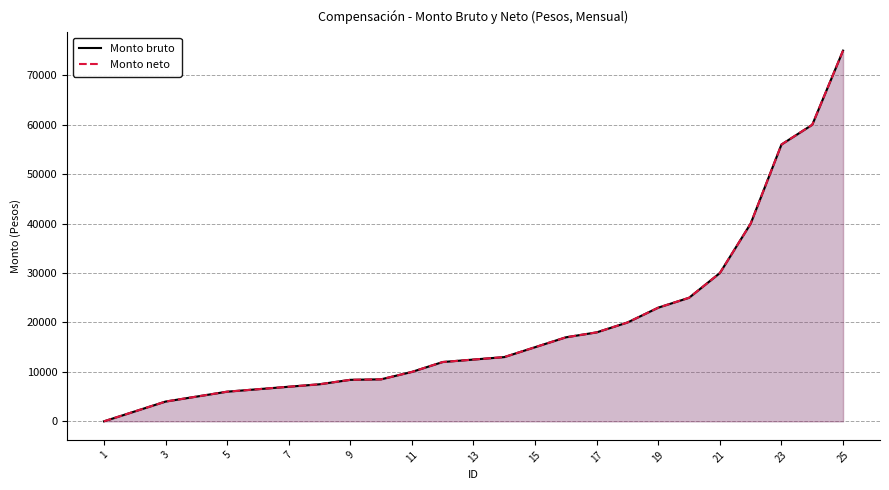

How many data points does each series have?

25